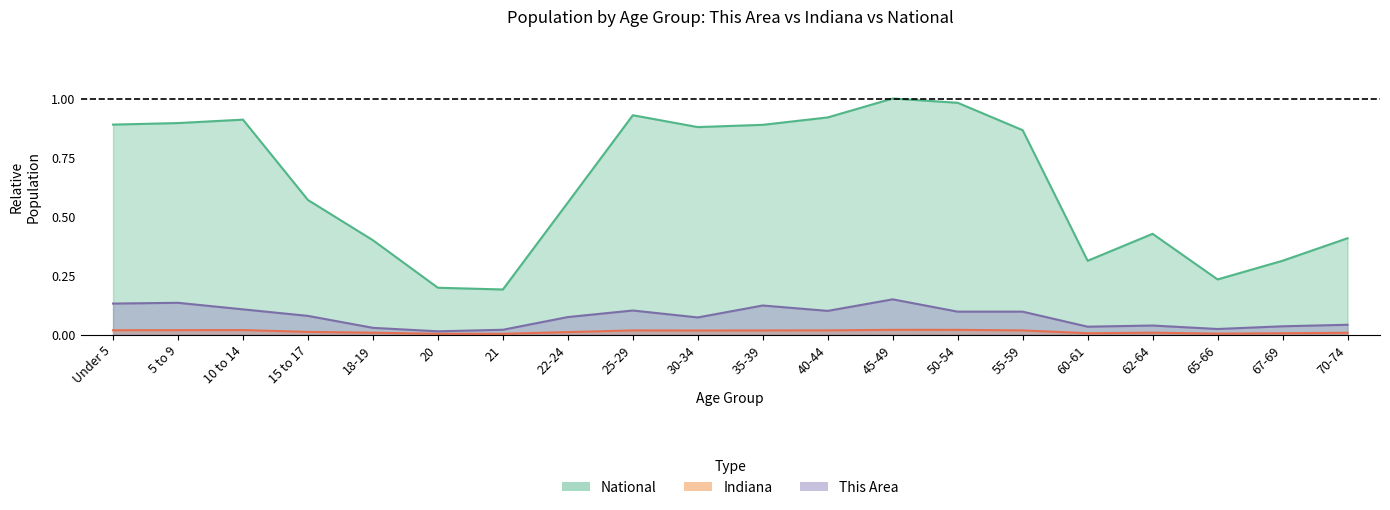

Reading right to left, what are all the values shown in this chart?

This Area: 70-74=0.0	67-69=0.0	65-66=0.0	62-64=0.0	60-61=0.0	55-59=0.1	50-54=0.1	45-49=0.1	40-44=0.1	35-39=0.1	30-34=0.1	25-29=0.1	22-24=0.1	21=0.0	20=0.0	18-19=0.0	15 to 17=0.1	10 to 14=0.1	5 to 9=0.1	Under 5=0.1
Indiana: 70-74=0.0	67-69=0.0	65-66=0.0	62-64=0.0	60-61=0.0	55-59=0.0	50-54=0.0	45-49=0.0	40-44=0.0	35-39=0.0	30-34=0.0	25-29=0.0	22-24=0.0	21=0.0	20=0.0	18-19=0.0	15 to 17=0.0	10 to 14=0.0	5 to 9=0.0	Under 5=0.0
National: 70-74=0.4	67-69=0.3	65-66=0.2	62-64=0.4	60-61=0.3	55-59=0.9	50-54=1.0	45-49=1.0	40-44=0.9	35-39=0.9	30-34=0.9	25-29=0.9	22-24=0.6	21=0.2	20=0.2	18-19=0.4	15 to 17=0.6	10 to 14=0.9	5 to 9=0.9	Under 5=0.9